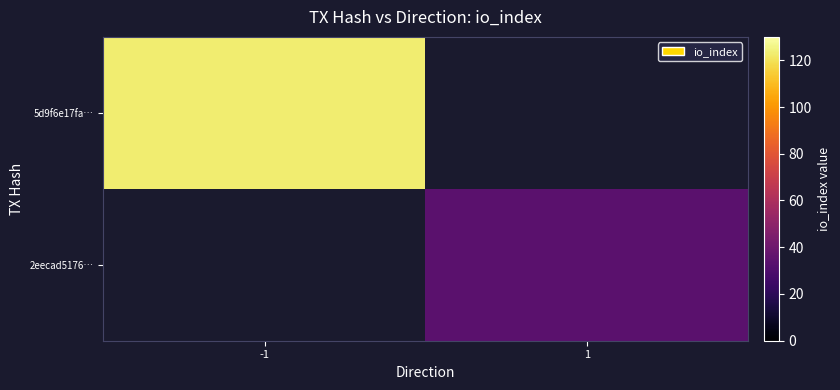

Which category has the highest value across all series?

-1